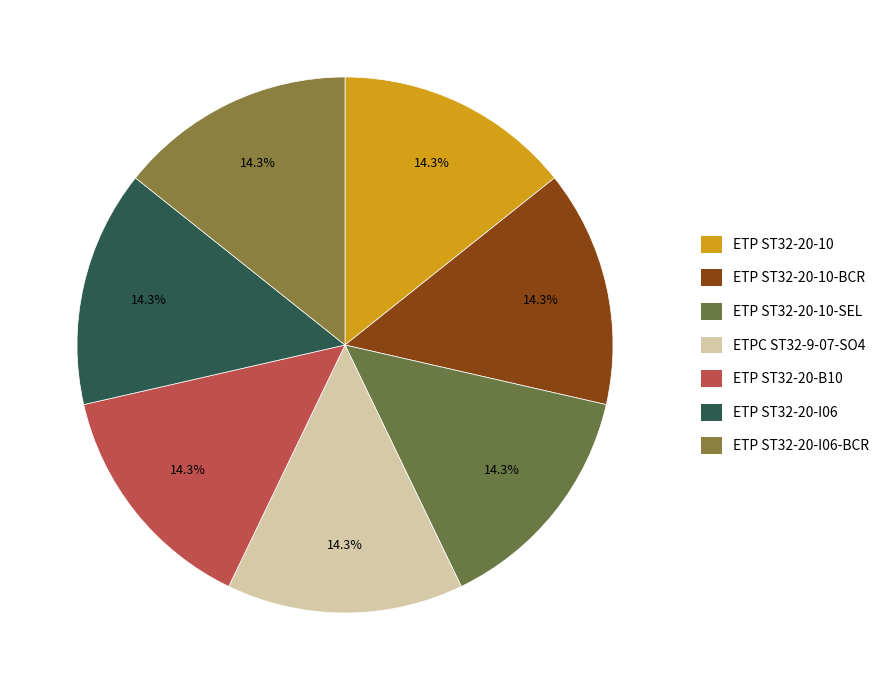

Between ETP ST32-20-10-SEL and ETP ST32-20-B10, which is larger?

ETP ST32-20-10-SEL